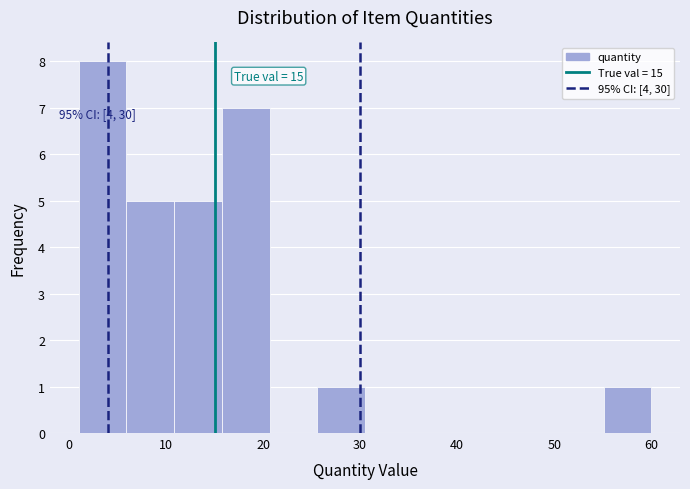

Which range on the x-axis has the tallest bar?

1 to 6